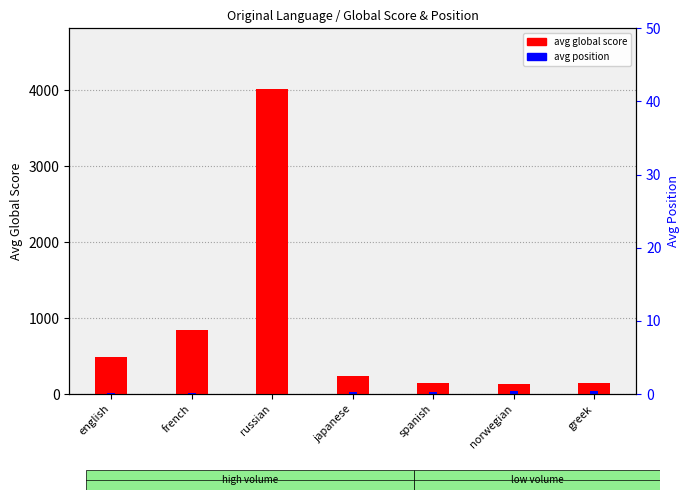

What is the label of the 6th bar from the right?

french